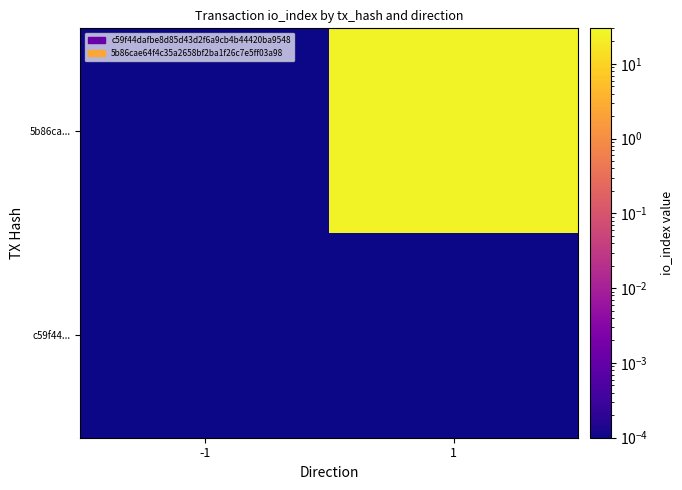

At which category is the sum across all series the highest?

1